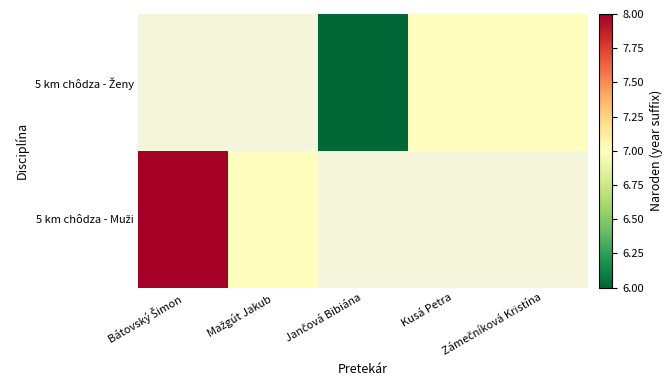

Rank the series by their maximum value, from lowest to highest.

5 km chôdza - Muži, 5 km chôdza - Ženy